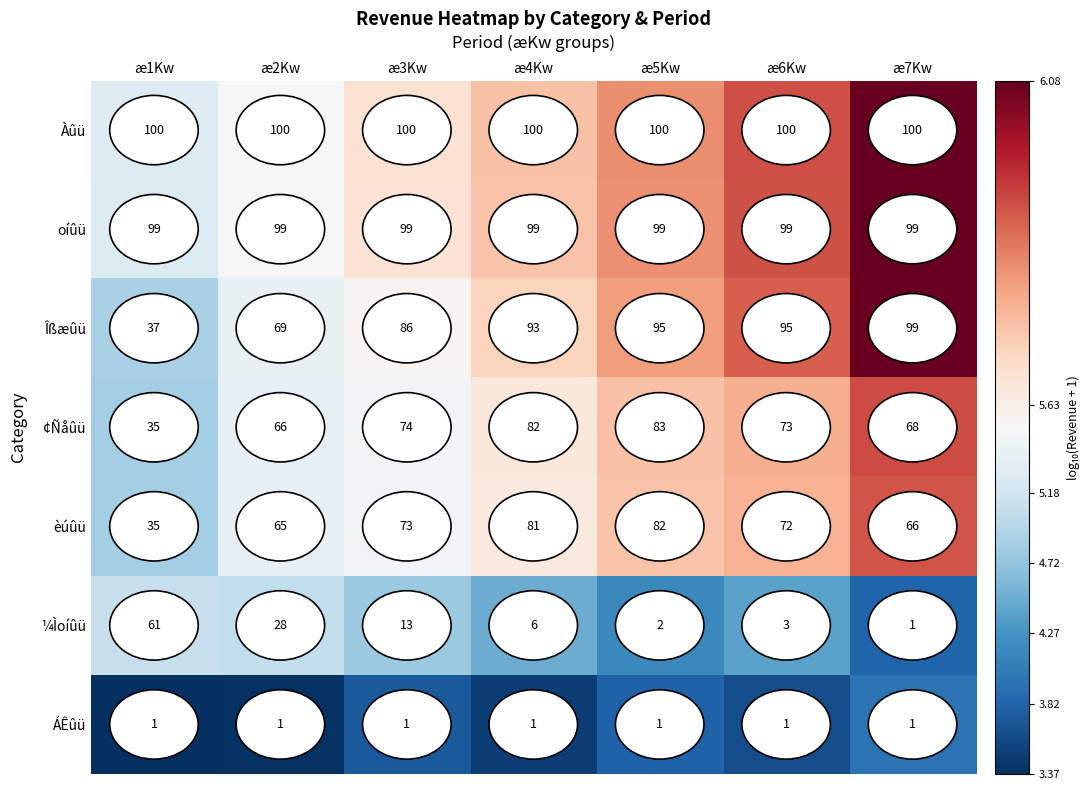

How many values in the ¼Ìoíûü series are below 6?

3